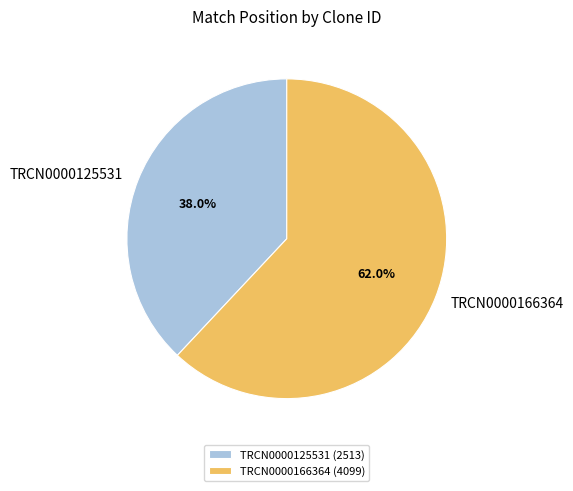

Is there a majority slice in this chart?

Yes